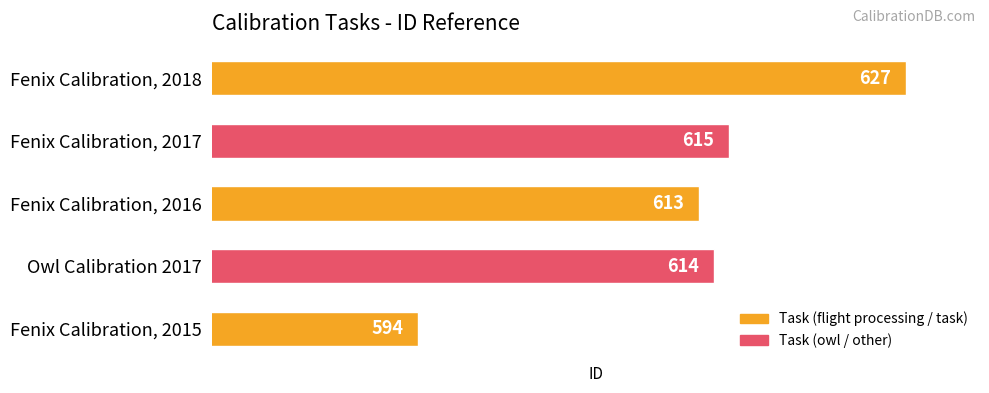

Where is the data nearest to the value 610?

Fenix Calibration, 2016